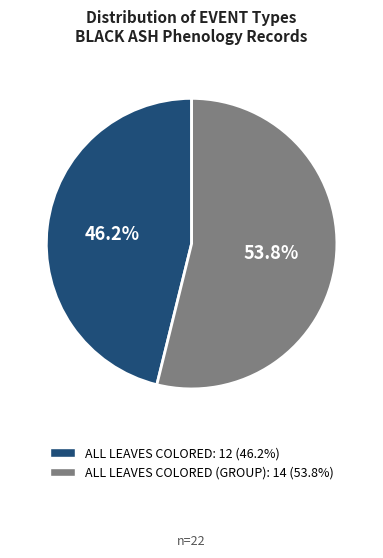

Is there any slice that represents more than half of the pie?

Yes